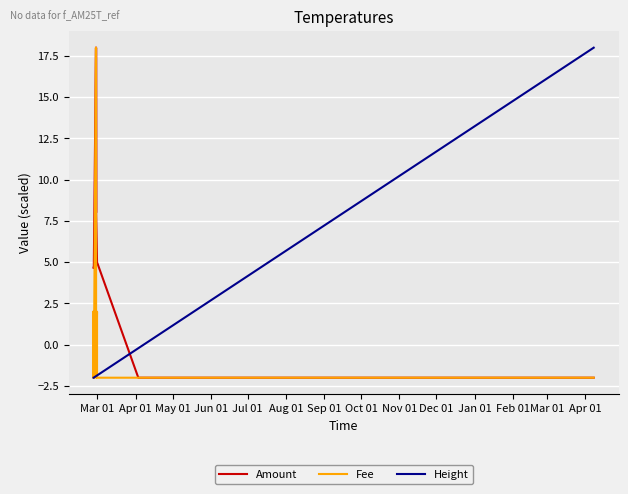

True or false: Fee has a value of 2.0 at Mar 01.

True